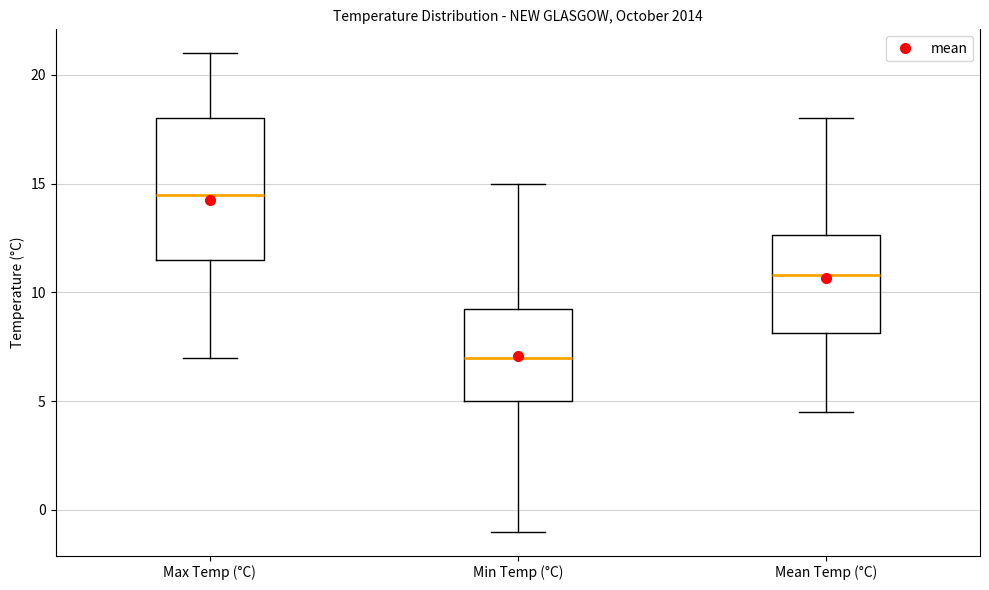

Reading left to right, read every box against the y-axis: the position of its median line, the range the box covers, and the ends of its whiskers. The values are not printed on the chart, so give them approximately, as read against the axis.

Max Temp (°C): median 14.5, box 11.5 to 18.0, whiskers 7.0 to 21.0
Min Temp (°C): median 7.0, box 5.0 to 9.5, whiskers -1.0 to 15.0
Mean Temp (°C): median 11.0, box 8.0 to 12.5, whiskers 4.5 to 18.0